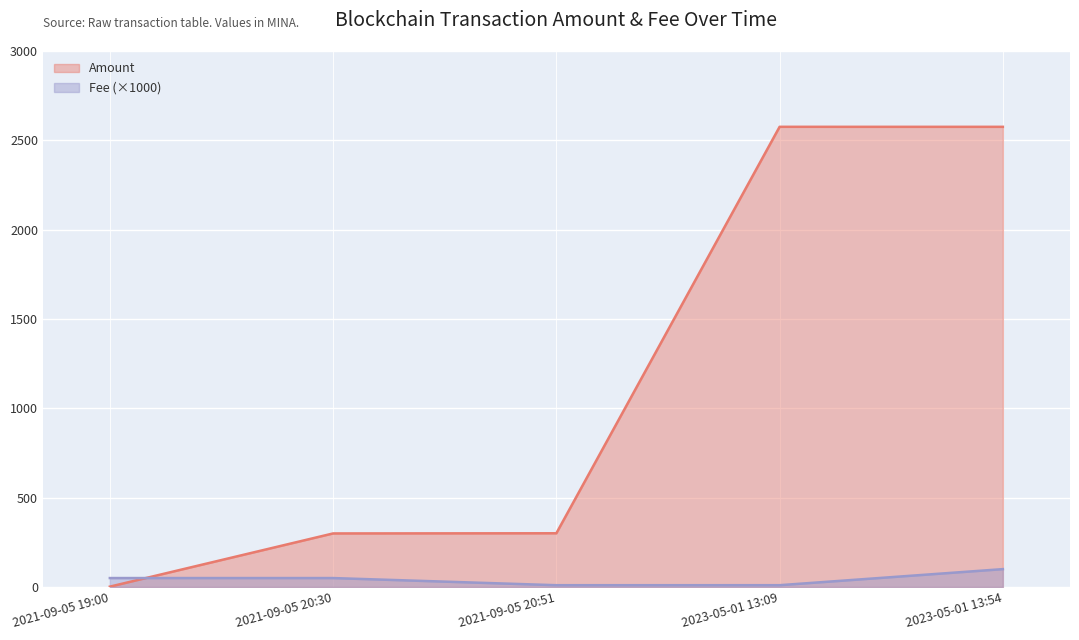

Read the Fee value at 2021-09-05 20:30.

50.0